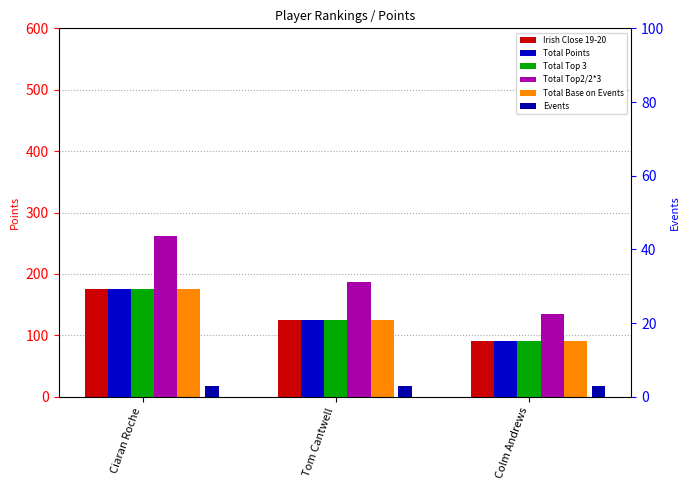

What is the sum of the Events values at Tom Cantwell and Colm Andrews?

6.0